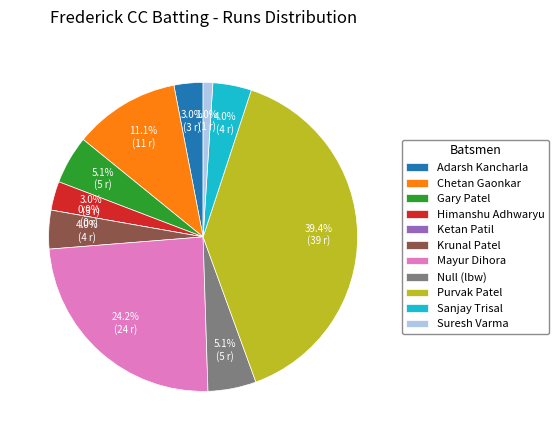

To the nearest percent, what is the difference between the Suresh Varma and Mayur Dihora slice percentages?

23%